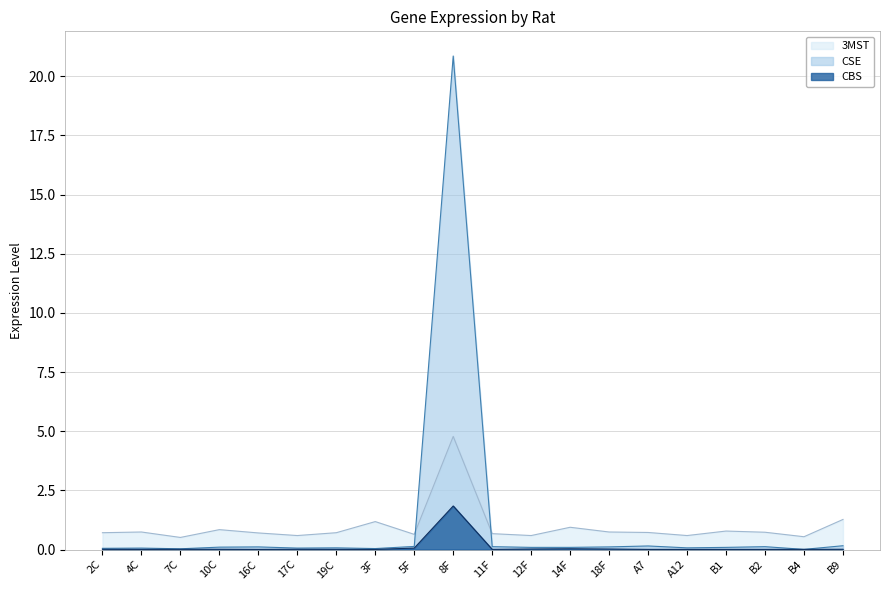

Reading left to right, list all the values displayed in this chart.

CSE: 2C=0.1	4C=0.1	7C=0.0	10C=0.1	16C=0.1	17C=0.1	19C=0.1	3F=0.0	5F=0.1	8F=20.9	11F=0.1	12F=0.1	14F=0.1	18F=0.1	A7=0.1	A12=0.1	B1=0.1	B2=0.1	B4=0.0	B9=0.2
CBS: 2C=0.0	4C=0.0	7C=0.0	10C=0.0	16C=0.0	17C=0.0	19C=0.0	3F=0.0	5F=0.1	8F=1.8	11F=0.0	12F=0.0	14F=0.0	18F=0.0	A7=0.0	A12=0.0	B1=0.0	B2=0.0	B4=0.0	B9=0.0
3MST: 2C=0.7	4C=0.7	7C=0.5	10C=0.8	16C=0.7	17C=0.6	19C=0.7	3F=1.2	5F=0.6	8F=4.8	11F=0.7	12F=0.6	14F=0.9	18F=0.7	A7=0.7	A12=0.6	B1=0.8	B2=0.7	B4=0.5	B9=1.3